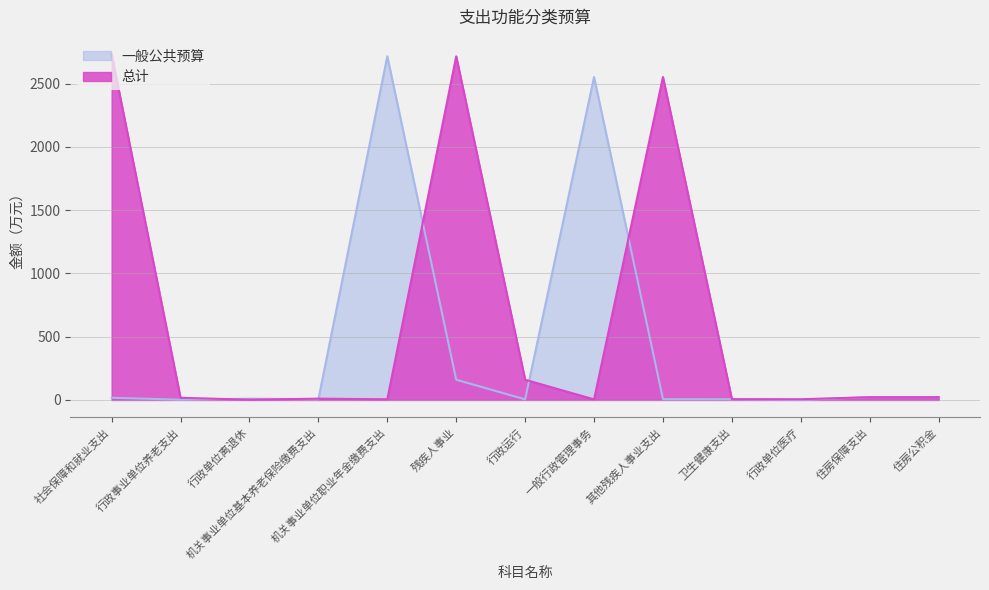

What is the label of the 4th point from the right?

卫生健康支出